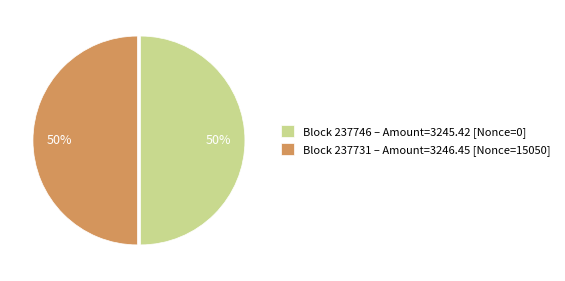

To the nearest percent, what is the difference between the largest and smallest slice percentages?

0%